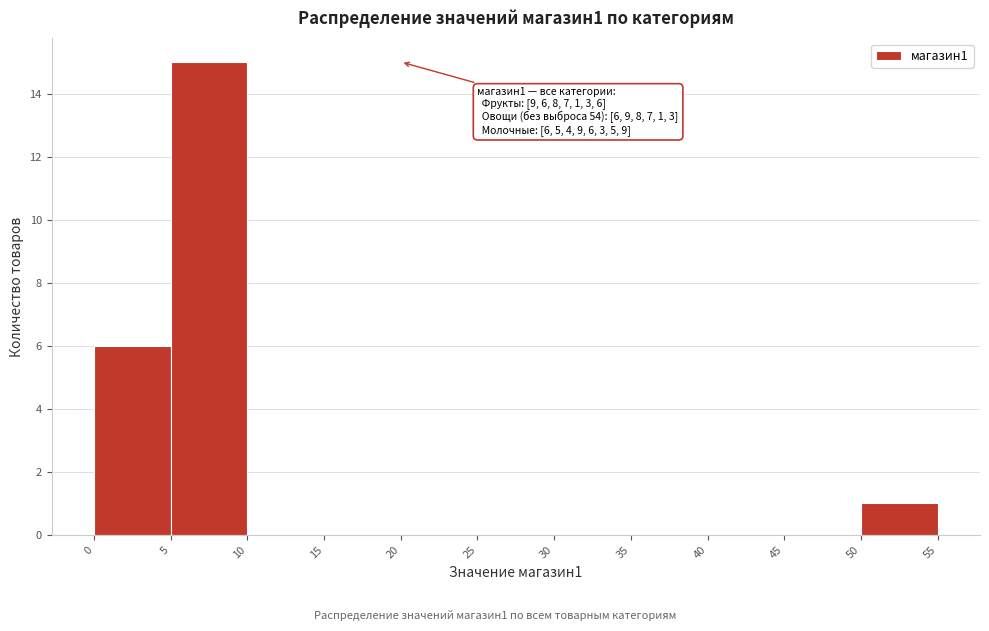

Over which range of the x-axis is the bar tallest?

5 to 10